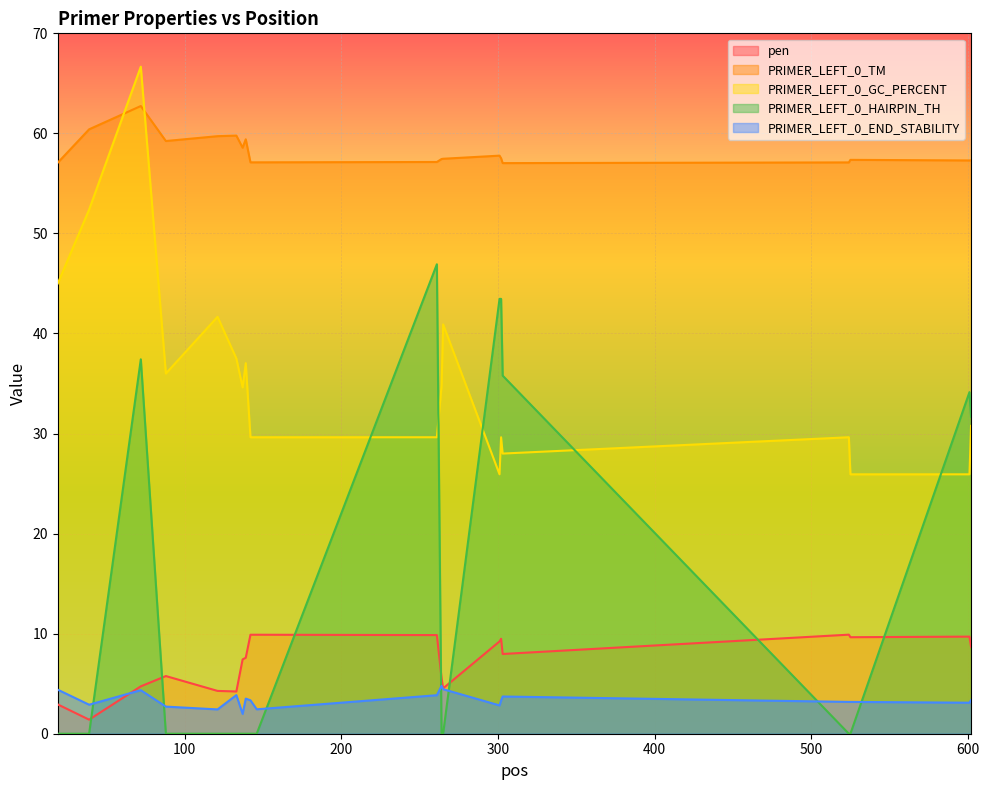

What is the difference between the maximum and minimum values in the PRIMER_LEFT_0_GC_PERCENT series?

40.7